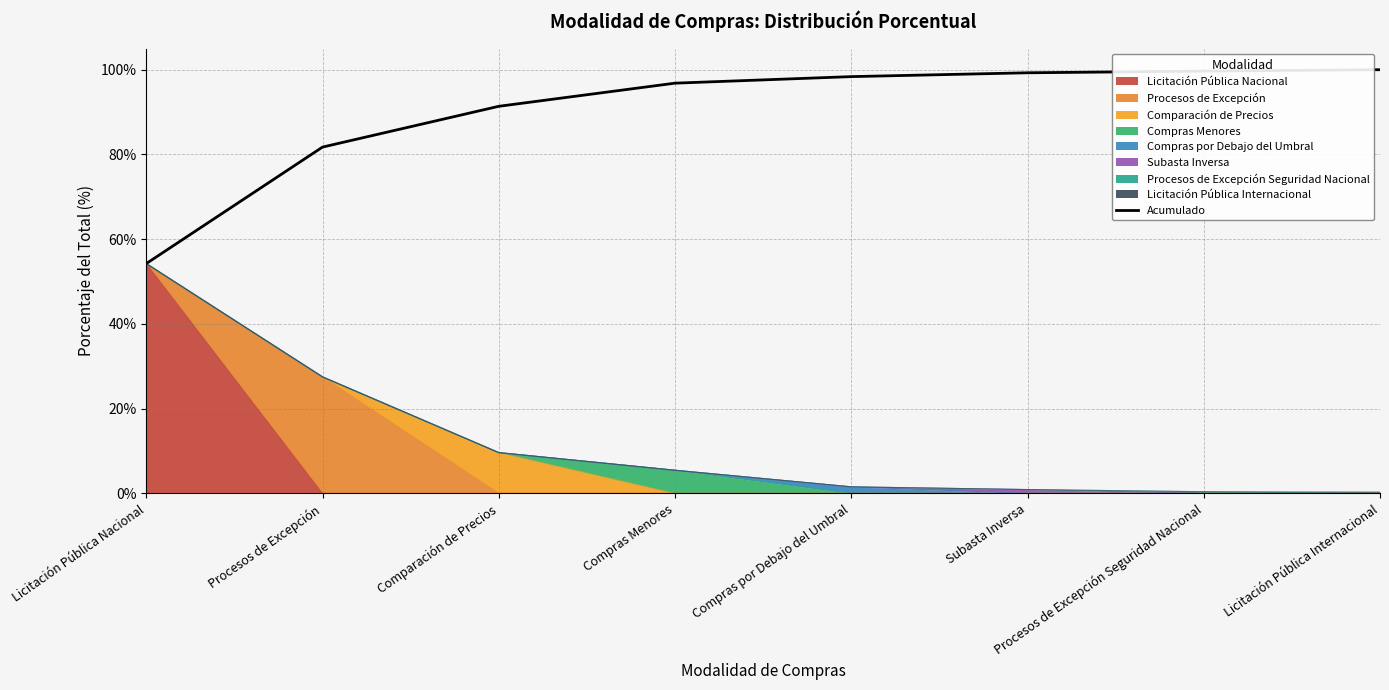

True or false: the data has more than 1 interior local peaks.

False